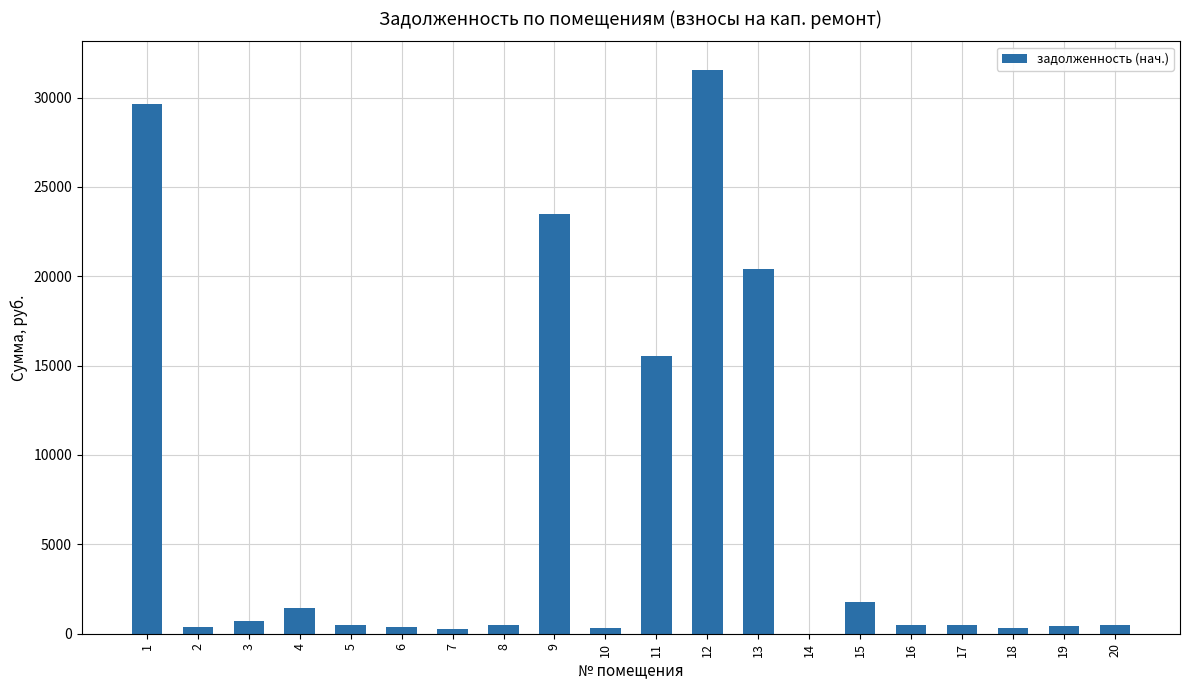

What is the sum of all values?

129009.6